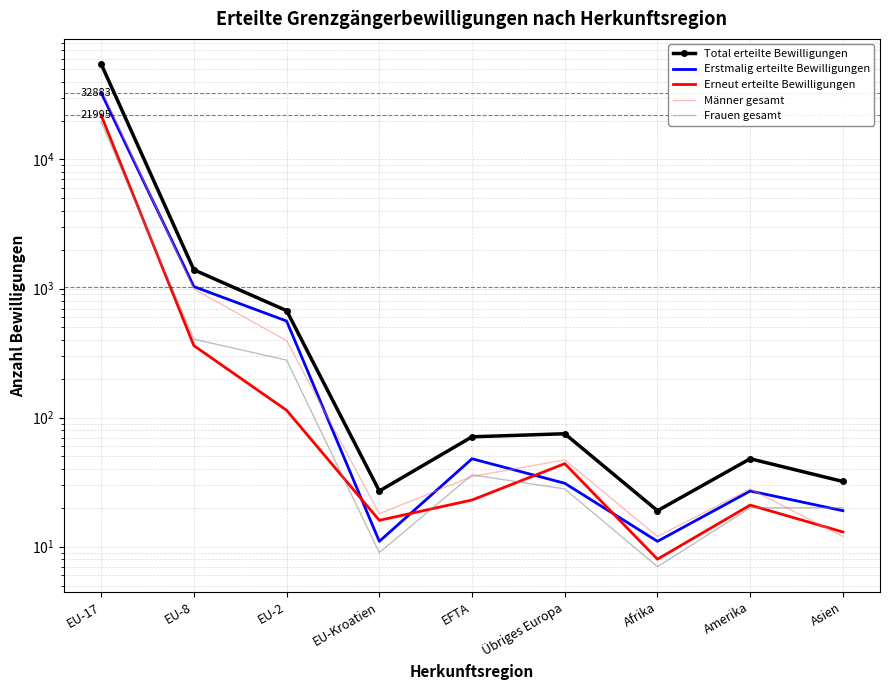

The Erneut erteilte Bewilligungen series shows 16 at EU-Kroatien. True or false?

True